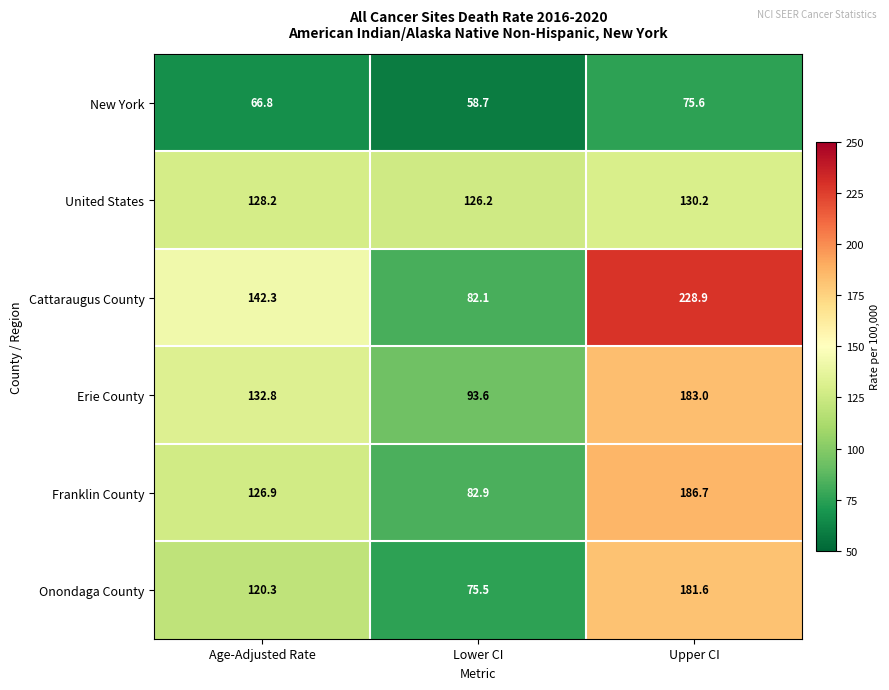

What is the average value of the New York series?

67.0